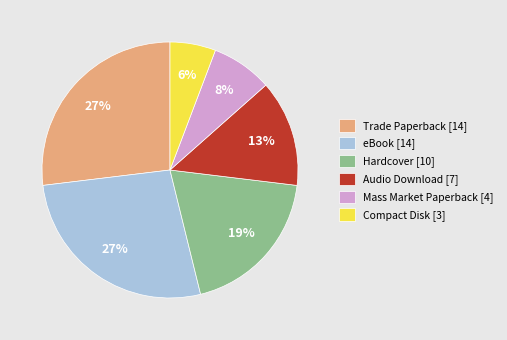

Count the number of slices in the pie.

6